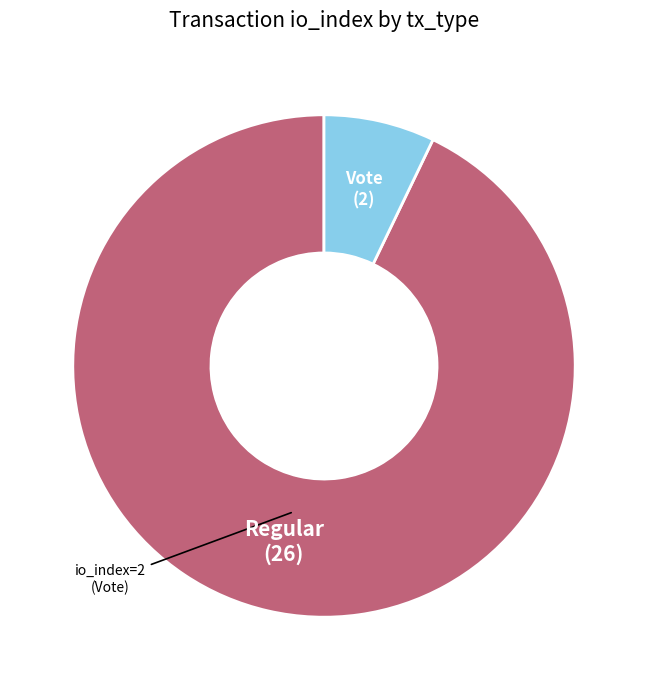

Is there any slice that represents more than half of the pie?

Yes